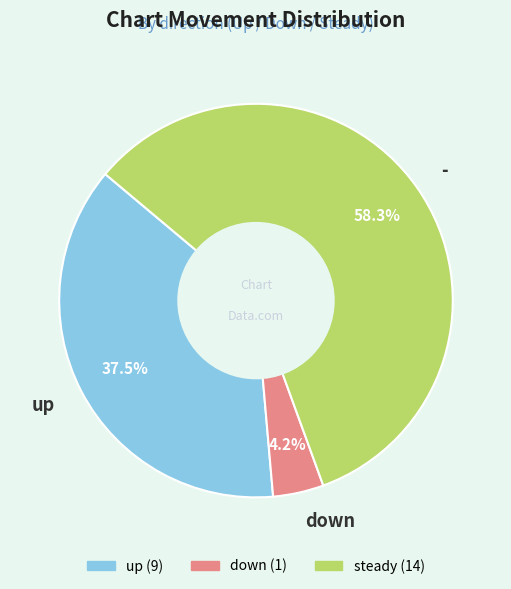

How many segments does this pie chart have?

3